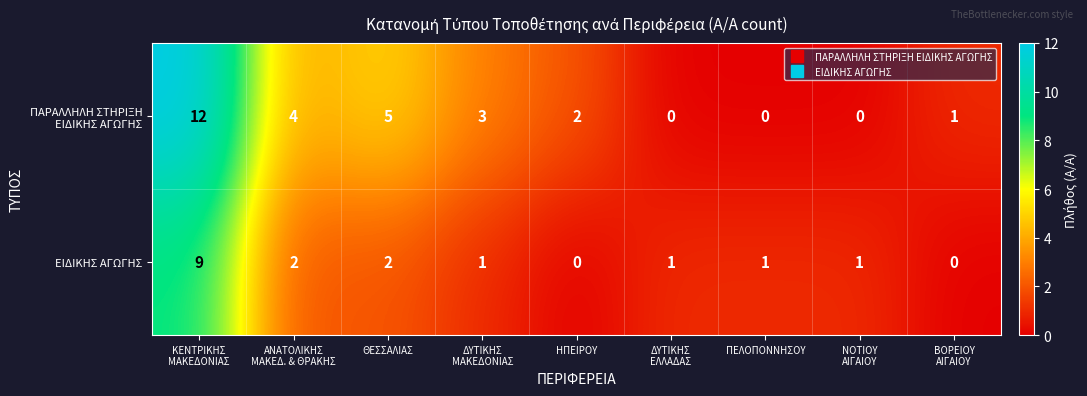

Count the ΕΙΔΙΚΗΣ ΑΓΩΓΗΣ values in the range 1 to 2.

6